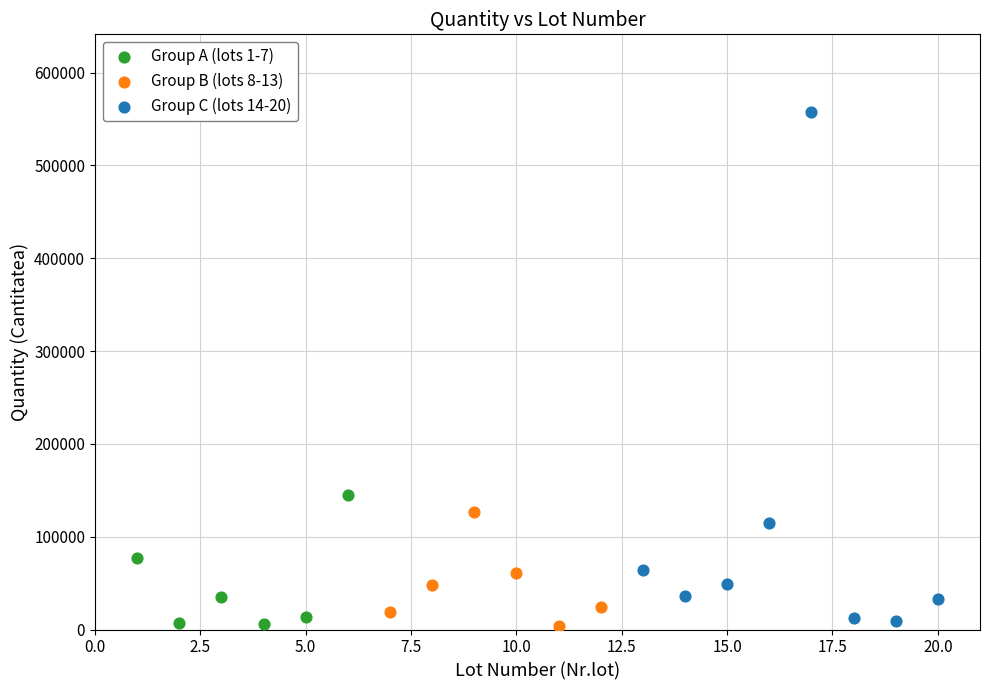

Which series has the largest Y range (max minus min)?

Group C (lots 14-20)